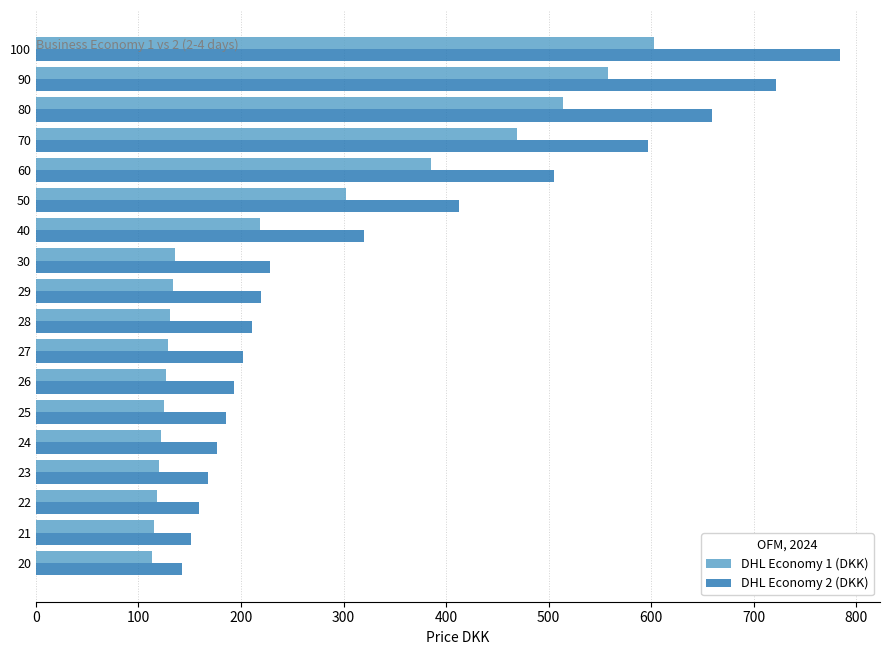

At which label is DHL Economy 1 (DKK) closest to 357?

60